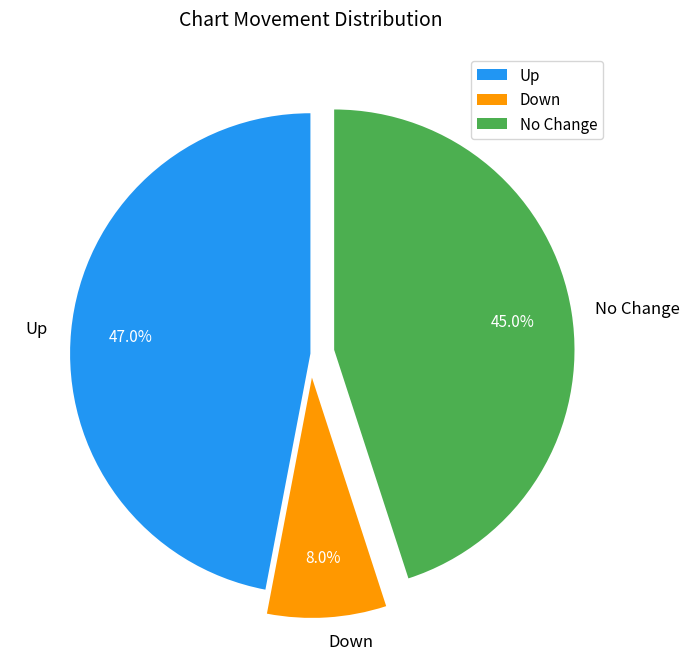

What percentage do No Change and Up together represent?

92.0%